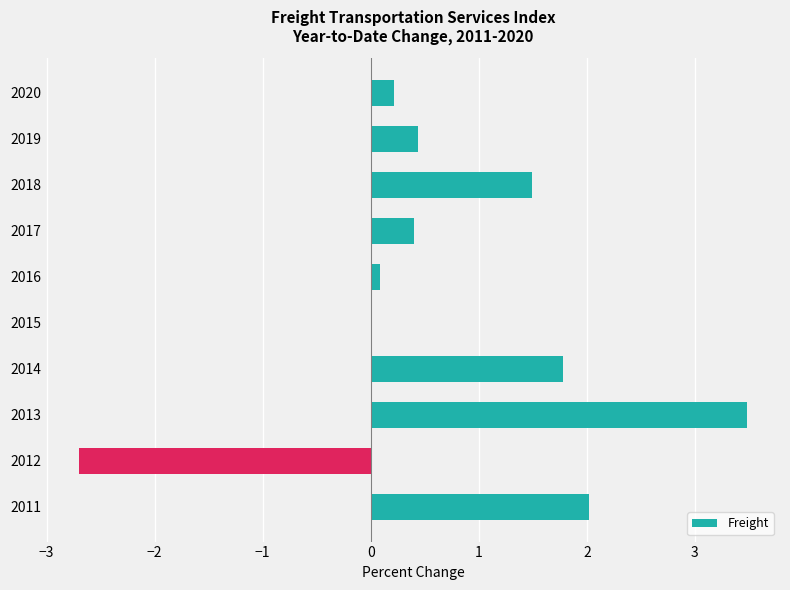

What is the sum of the values at 2020 and 2014?

2.0